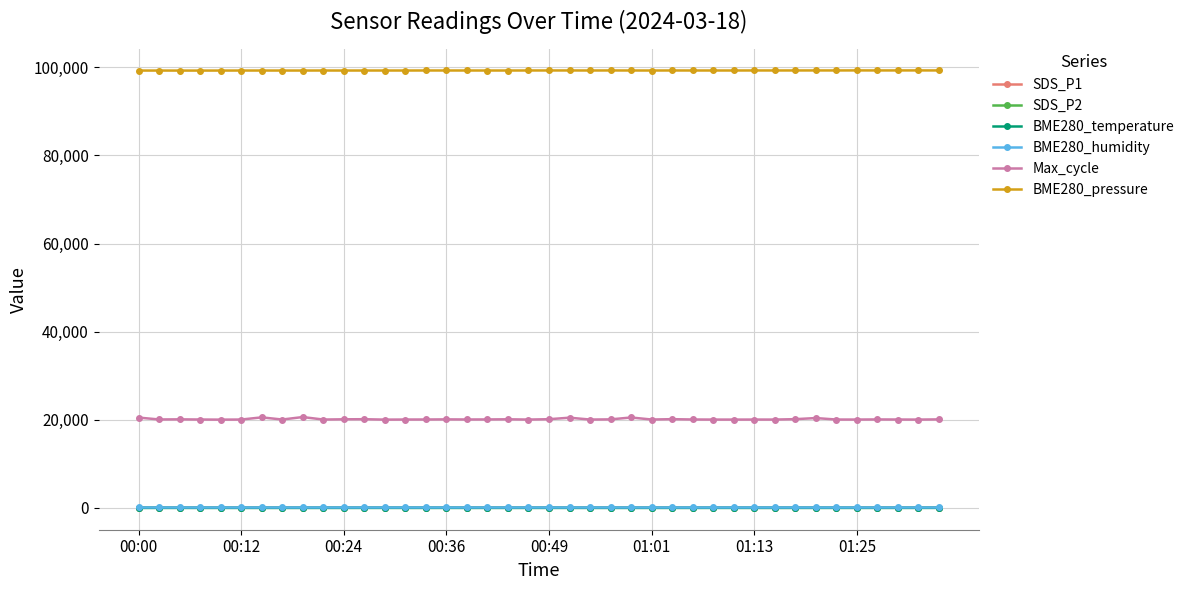

True or false: BME280_temperature has more than 0 interior local peaks.

True